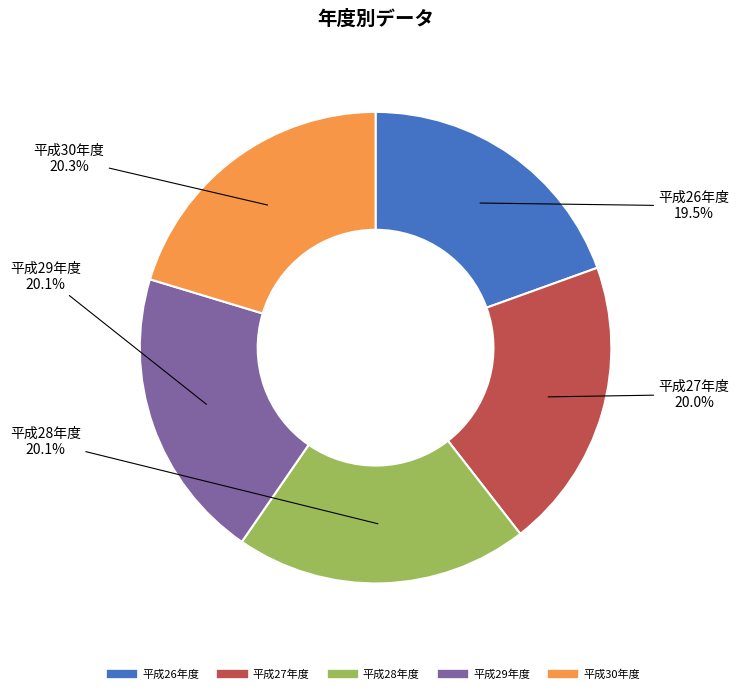

To the nearest percent, what portion does 平成27年度 represent?

20%